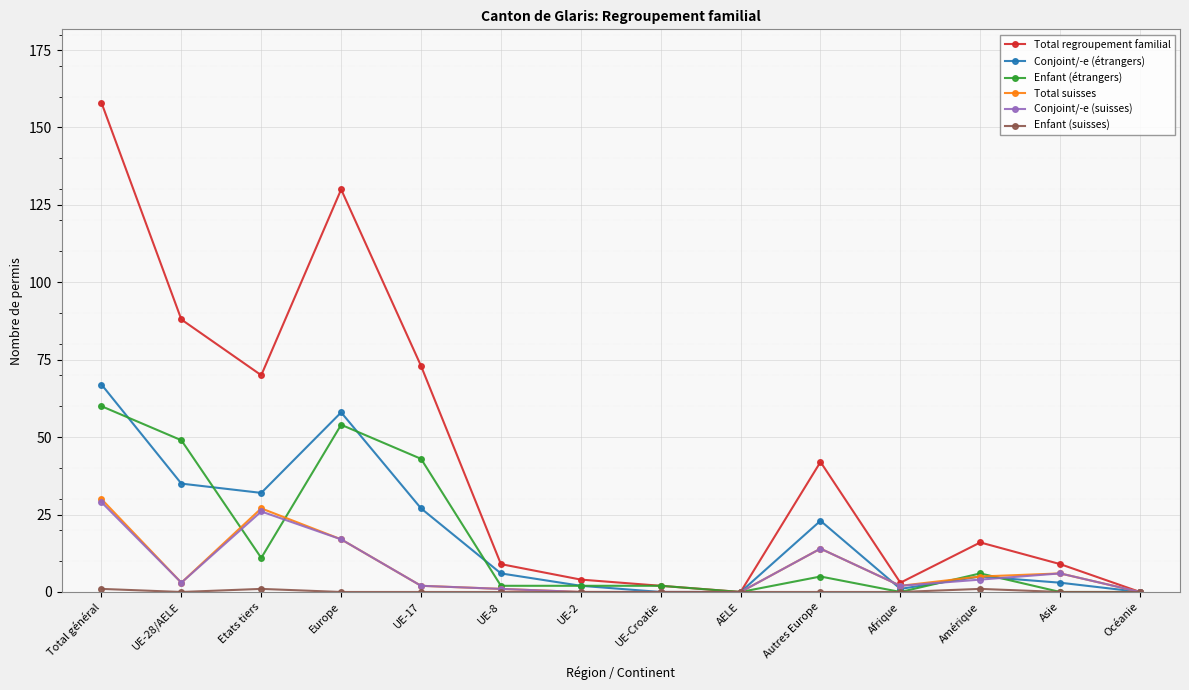

Where is the first local minimum for Conjoint/-e (étrangers)?

Etats tiers